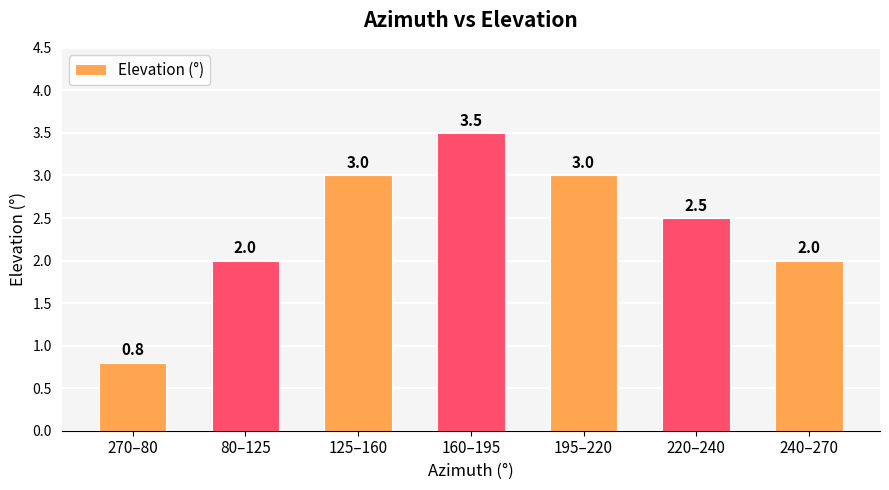

Does the chart contain stacked bars?

No